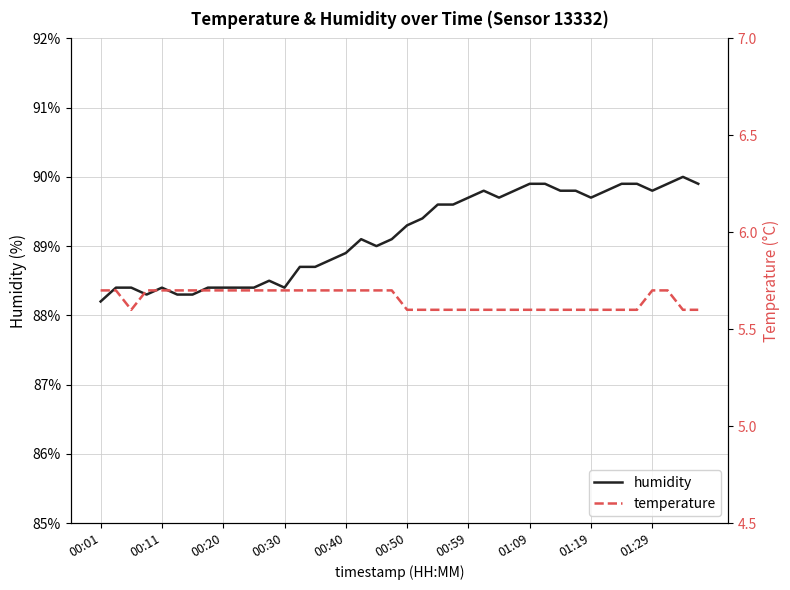

True or false: temperature has more than 1 points higher than both neighbors.

False